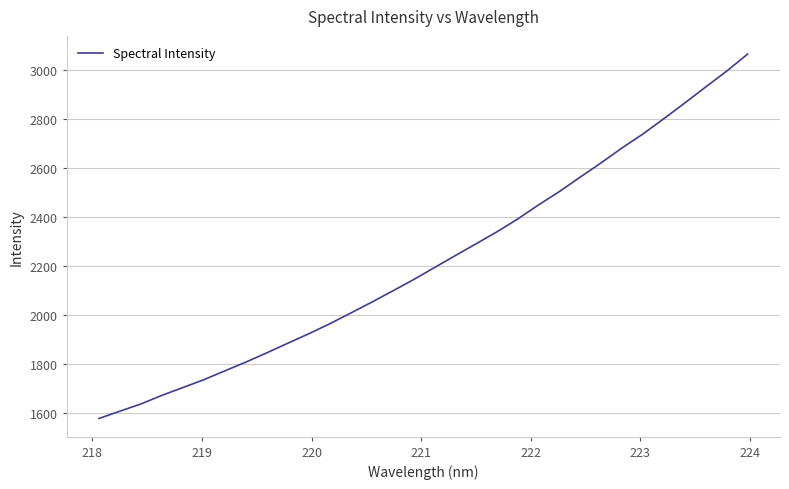

What is the minimum value shown in the chart?

1577.3